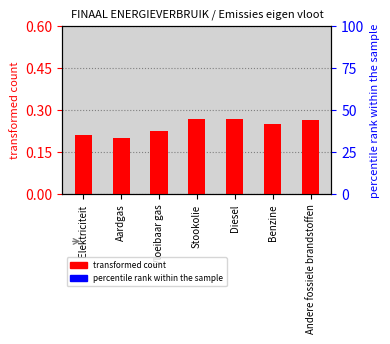

What is the label of the 4th bar from the left?

Stookolie